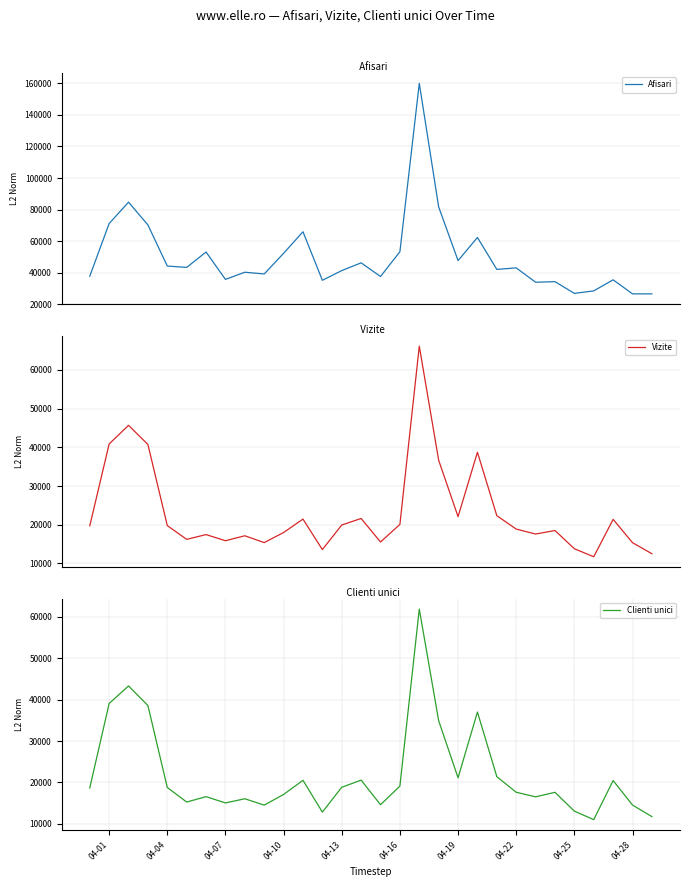

Reading left to right, transcribe all the data shown in this chart.

Afisari: 37844	71188	84737	70311	44284	43414	53166	35830	40366	39268	52343	65998	35262	41398	46315	37662	53358	160019	81710	47731	62371	42161	43113	34020	34387	26962	28552	35559	26661	26659
Vizite: 19720	40852	45668	40727	19780	16229	17462	15873	17160	15389	18000	21460	13594	19931	21627	15552	20086	66099	36651	22089	38713	22344	18878	17605	18516	13803	11740	21386	15377	12514
Clienti unici: 18651	39066	43305	38570	18764	15251	16554	15037	16045	14507	17087	20501	12826	18821	20544	14610	19104	61880	34900	21109	36999	21378	17613	16511	17604	13053	11002	20445	14525	11731